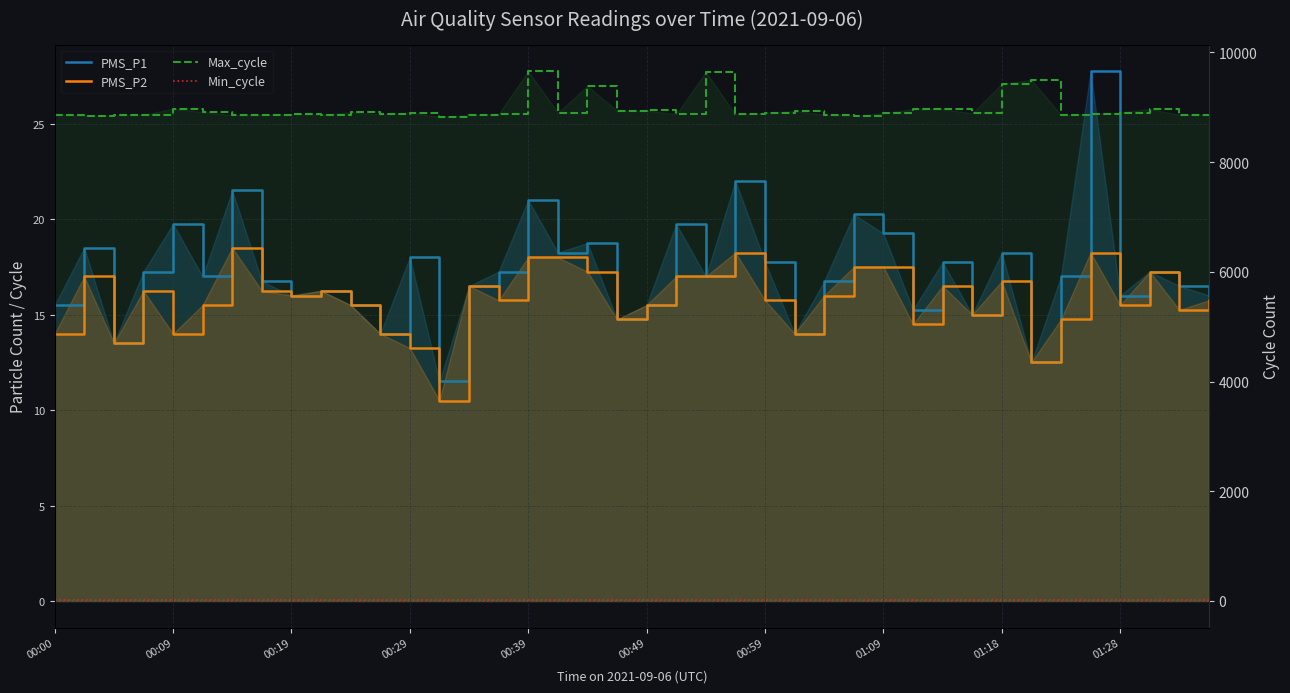

Which series has the largest total across all categories?

Max_cycle